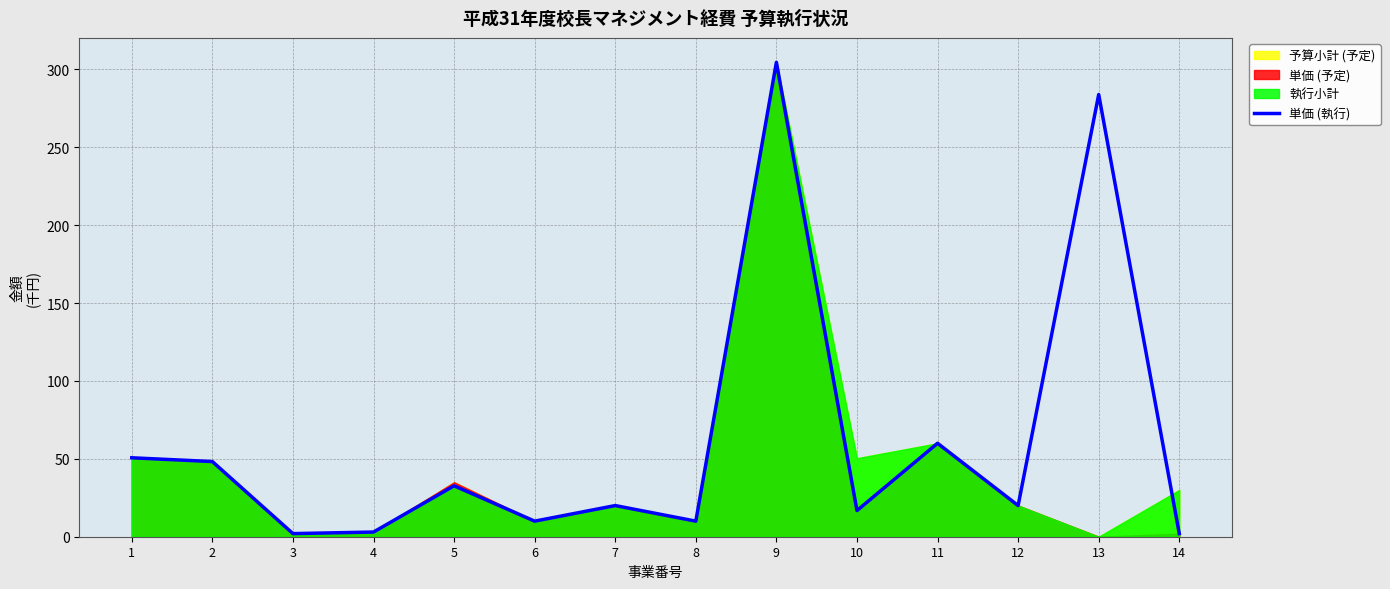

Is it true that the value at 11 is 17.0?

False